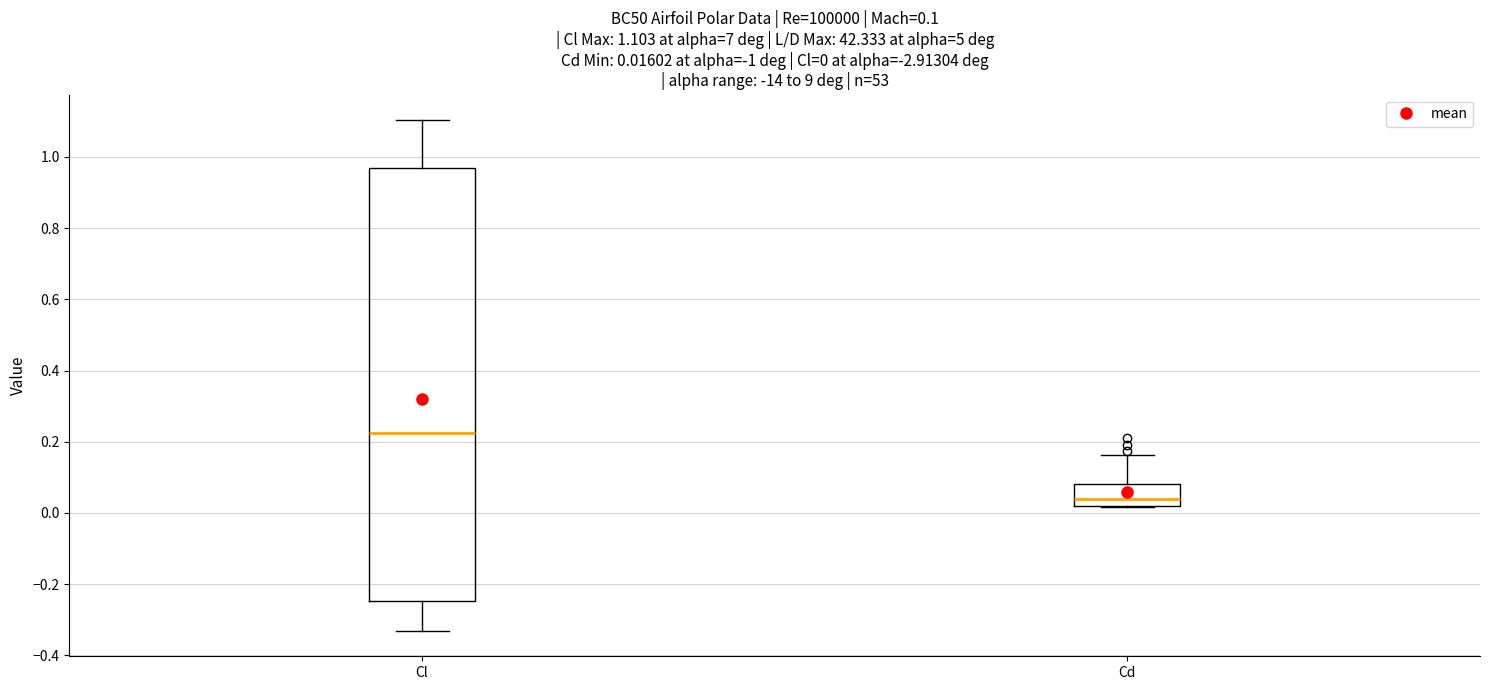

Which box has the lowest median line?

Cd